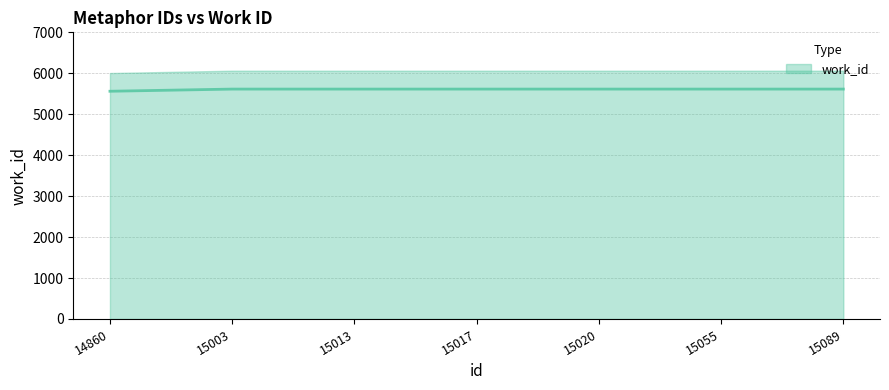

Reading right to left, list all the values displayed in this chart.

5614	5614	5614	5614	5614	5614	5561